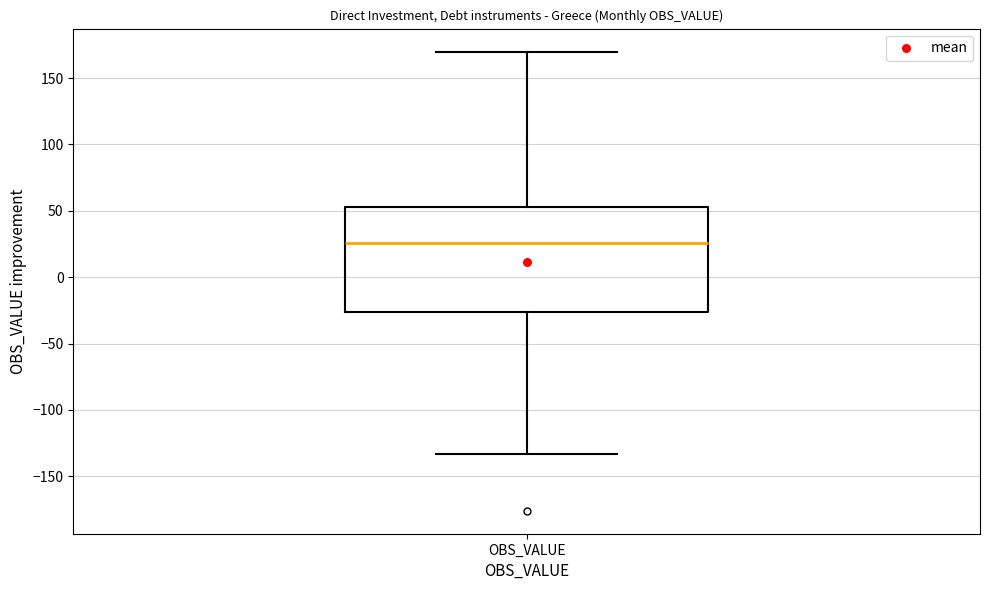

Read this box plot against the y-axis: the position of the median line, the range covered by the box, and the ends of both whiskers. The values are not printed on the chart, so give them approximately, as read against the axis.

median 25, box -25 to 55, whiskers -135 to 170